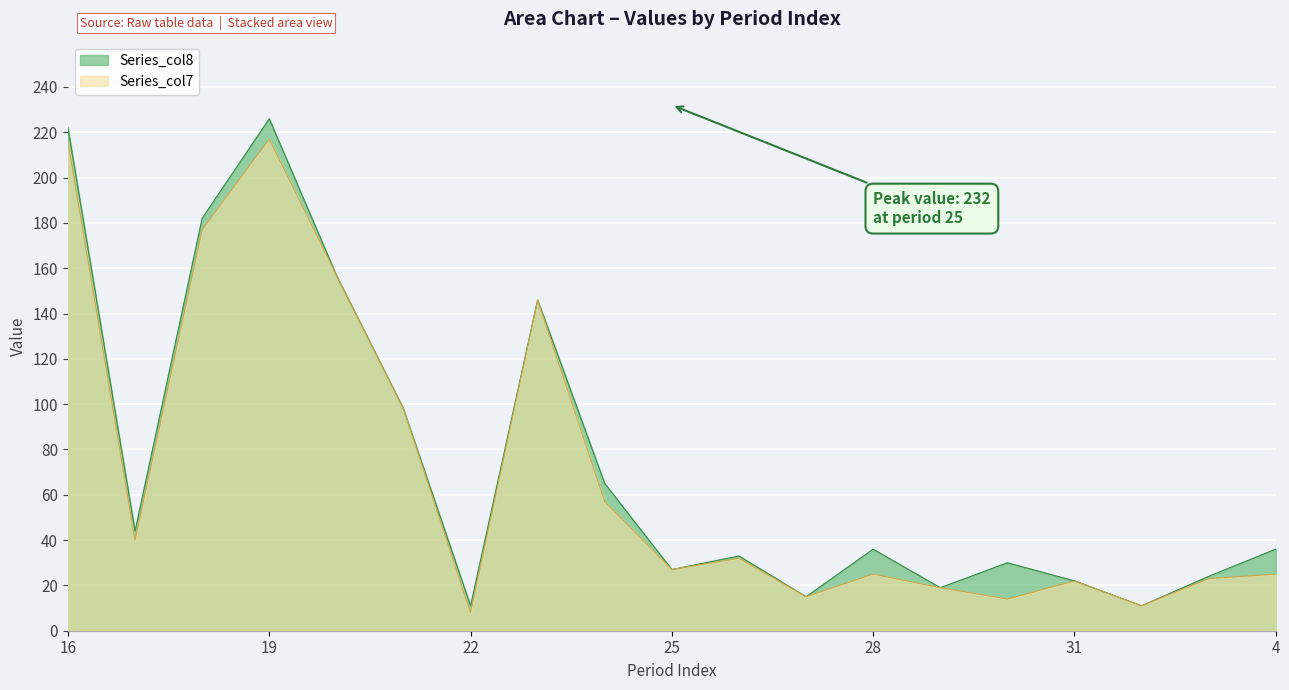

Between 22 and 28, which series saw the biggest shift?

Series_col8